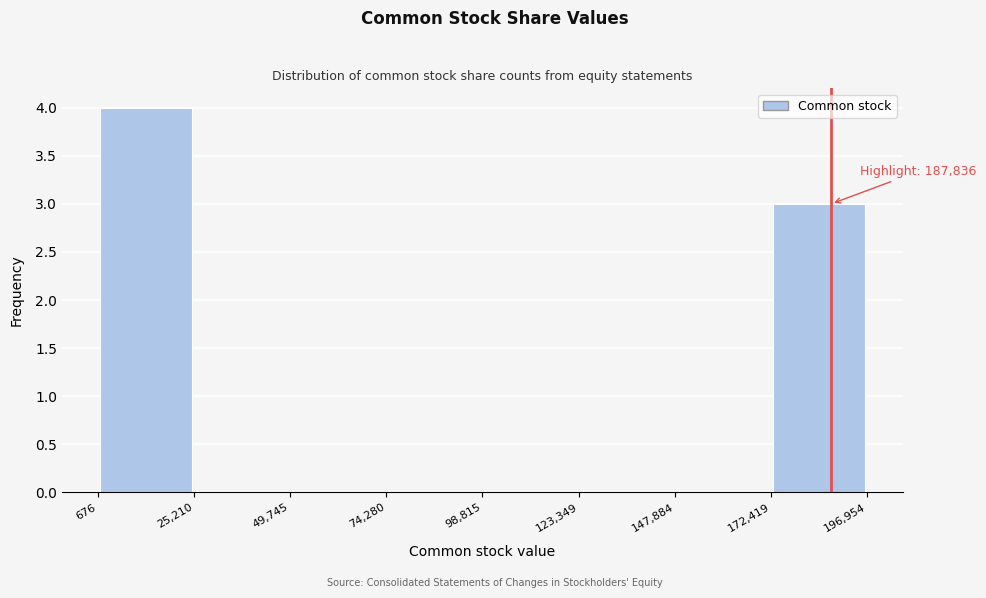

Which range on the x-axis has the tallest bar?

676 to 25,210